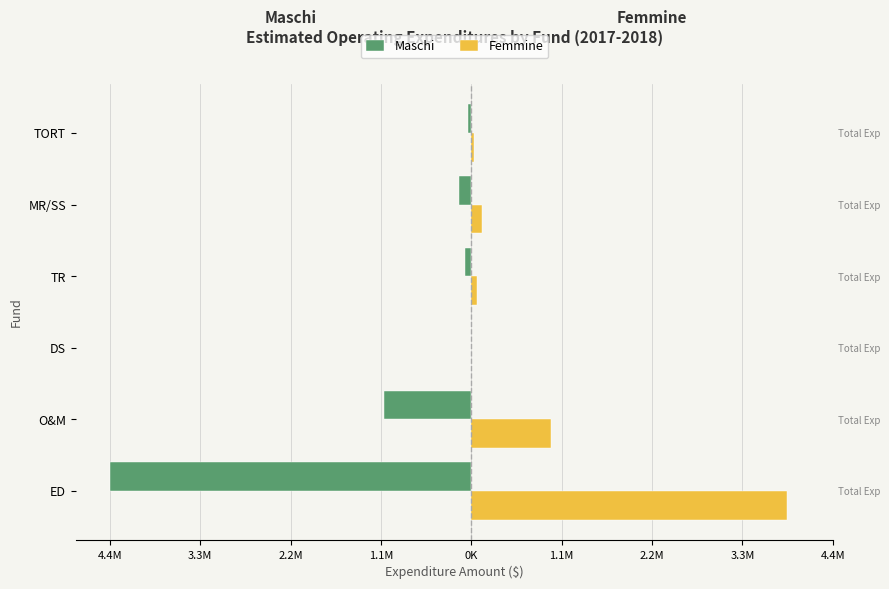

What is the average value of the Femmine series?

852167